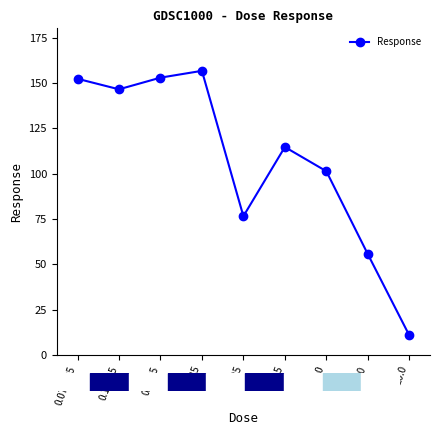

Is it true that the value at 10.0 is 55.6?

True